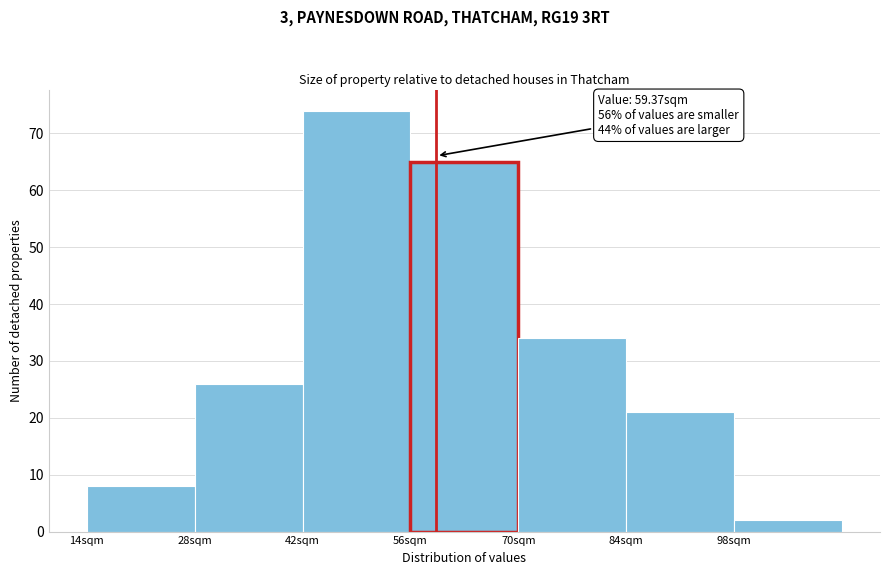

Over which range of the x-axis is the bar tallest?

42 to 56